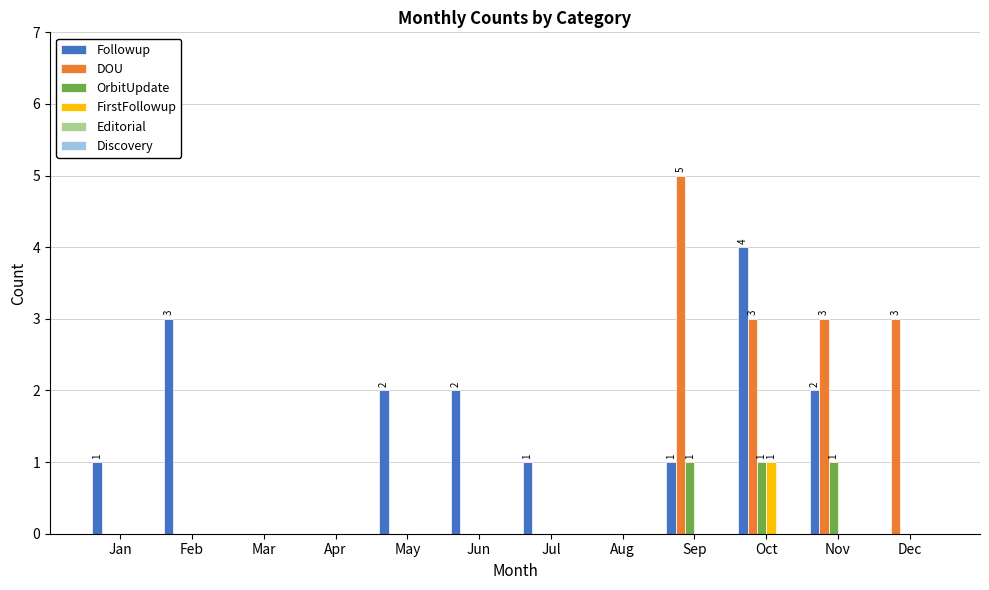

At which category is the sum across all series the highest?

Oct